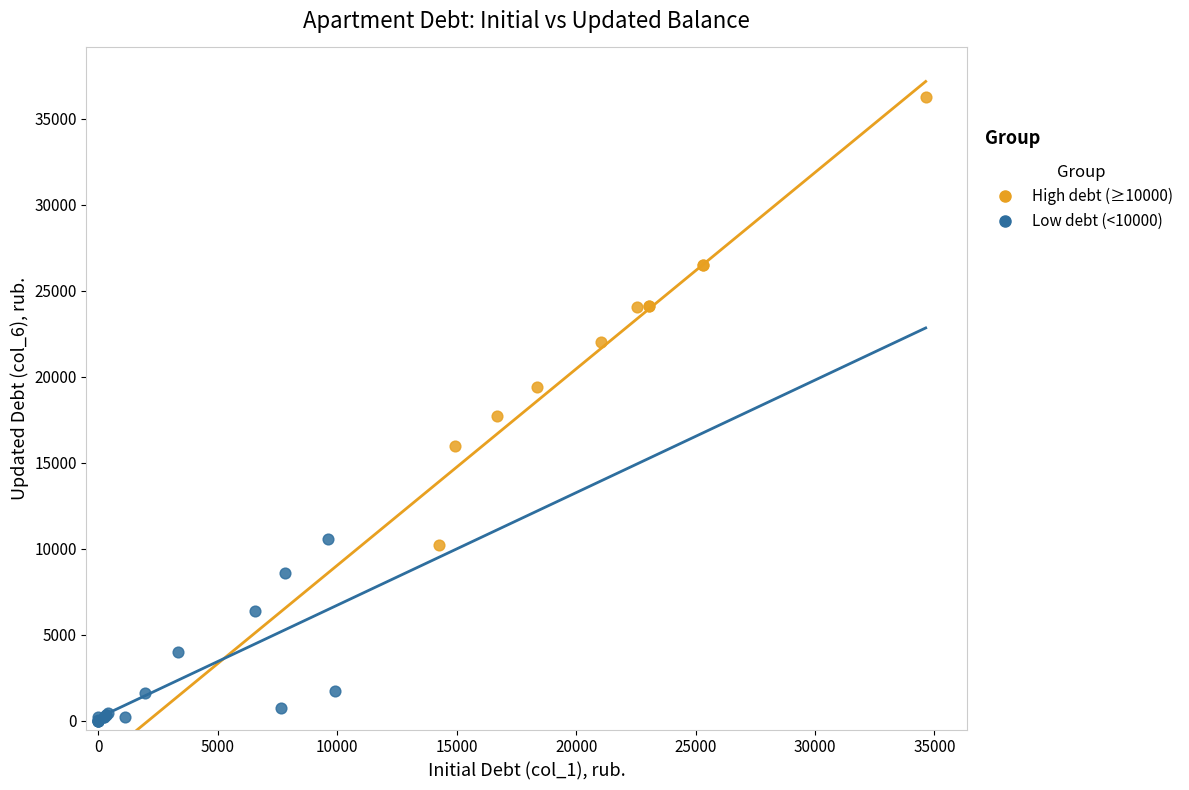

Which series has the largest Y range (max minus min)?

High debt (≥10000)